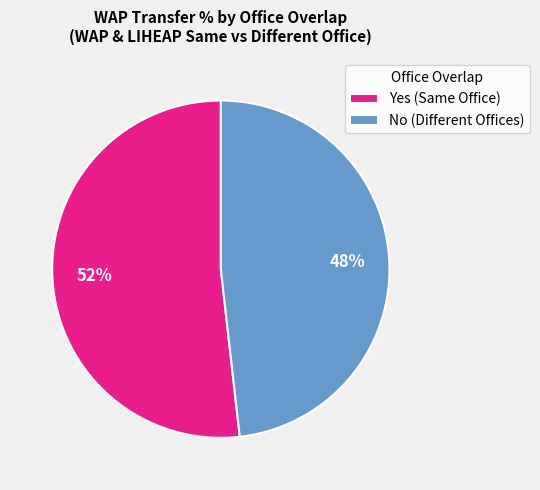

Which slice is the largest?

Yes (Same Office)